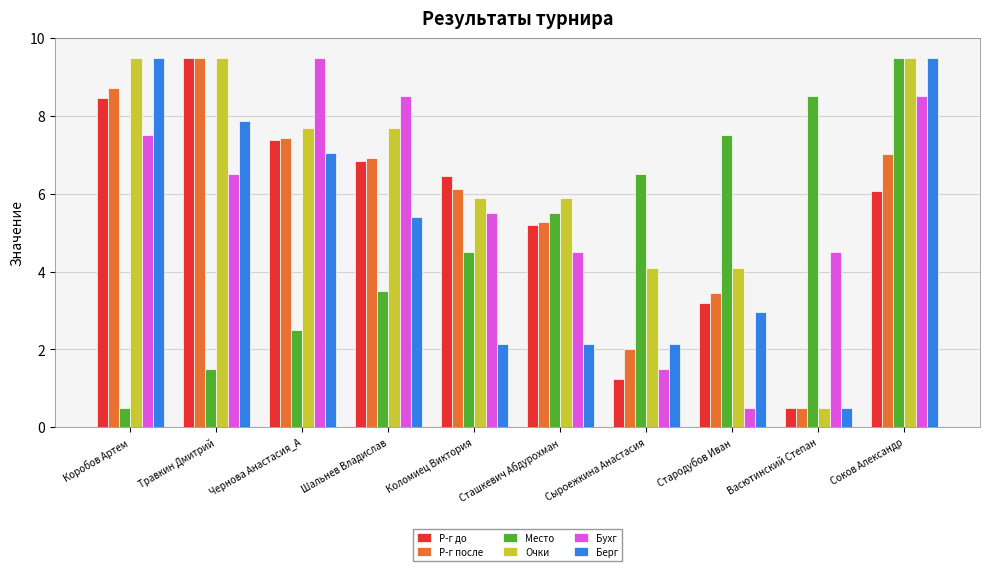

Which category has the highest value in the Р-г до series?

Травкин Дмитрий